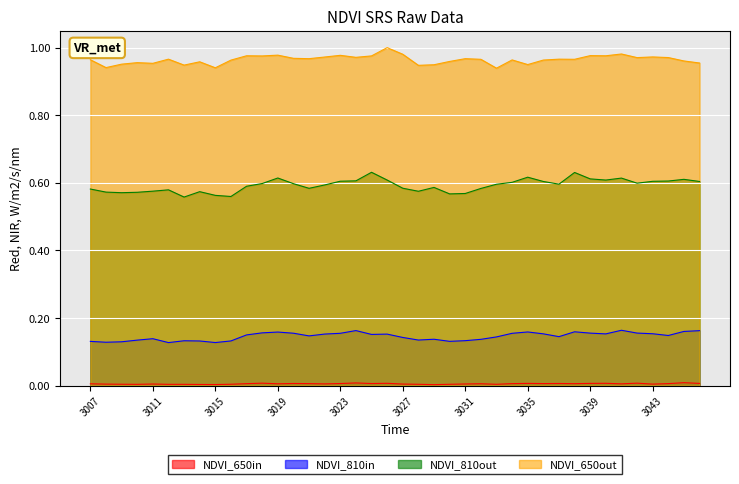

What is the total value across all series at 3022?

1.7